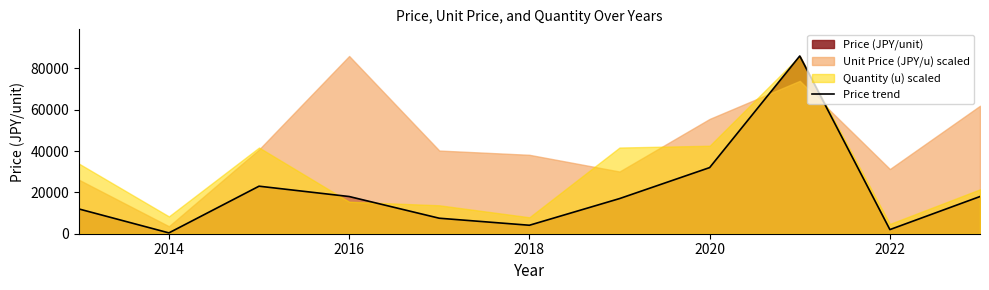

The value of Price trend at 2020 is 42253. True or false?

False